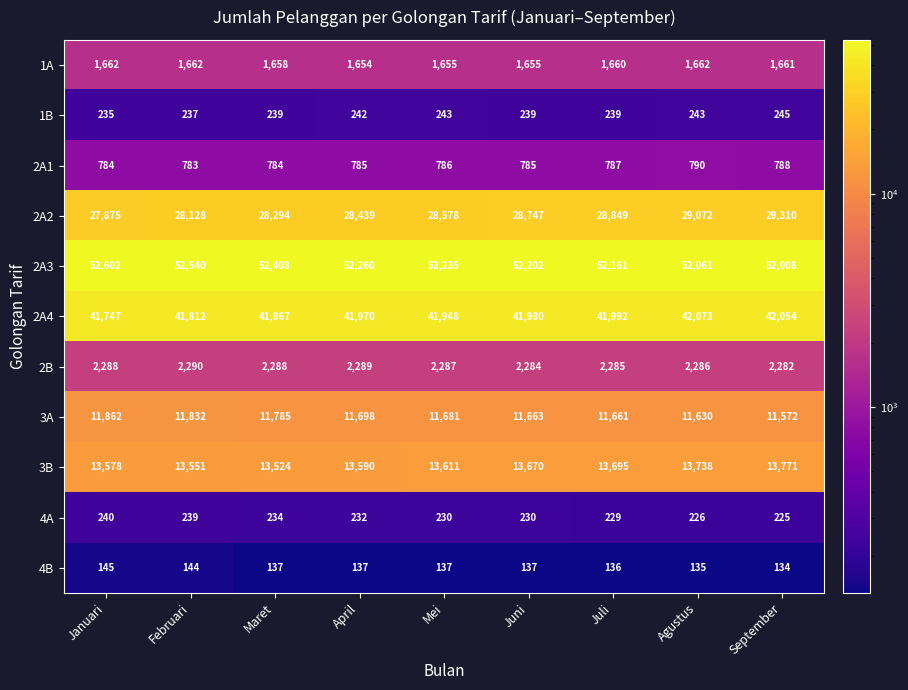

At which label is 2A4 closest to 41910?

Mei